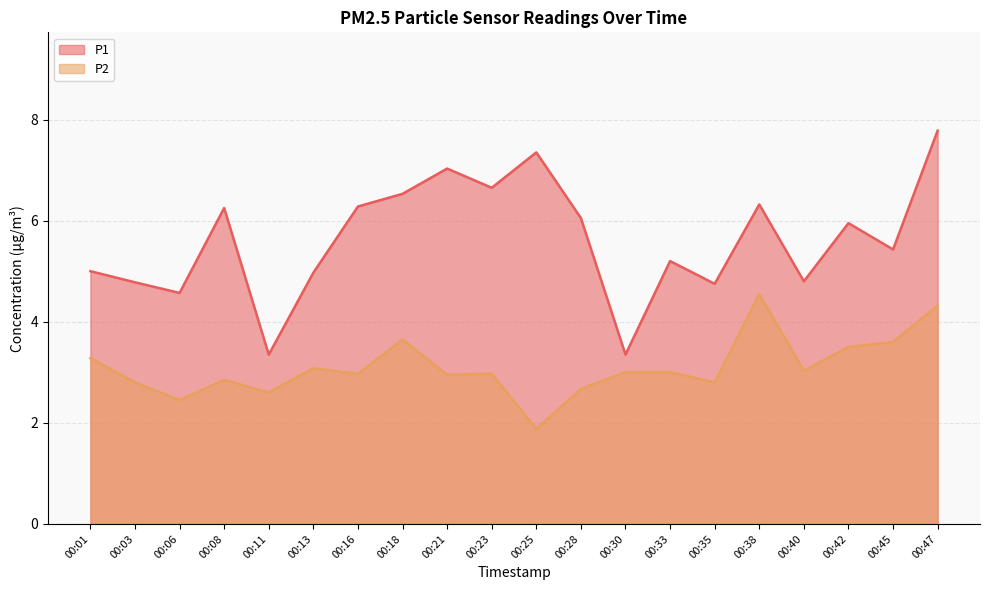

The value of P1 at 00:35 is 1.6. True or false?

False